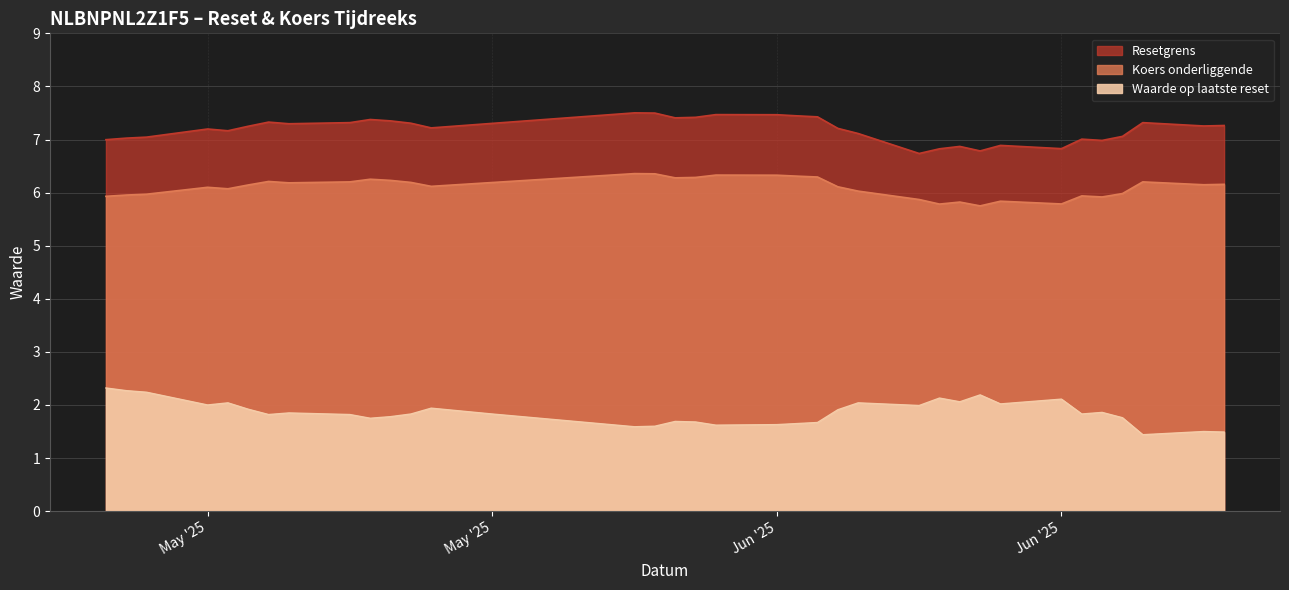

List the labels in order of Koers onderliggende value, largest first.

2025-06-02, 2025-06-03, 2025-06-06, 2025-06-09, 2025-06-10, 2025-06-11, 2025-06-05, 2025-06-04, 2025-05-20, 2025-05-21, 2025-05-15, 2025-06-27, 2025-05-19, 2025-05-22, 2025-05-26, 2025-05-16, 2025-07-01, 2025-06-30, 2025-05-14, 2025-05-23, 2025-06-12, 2025-05-12, 2025-05-13, 2025-06-13, 2025-06-26, 2025-05-09, 2025-05-08, 2025-06-24, 2025-05-07, 2025-06-25, 2025-06-16, 2025-06-20, 2025-06-18, 2025-06-23, 2025-06-17, 2025-06-19